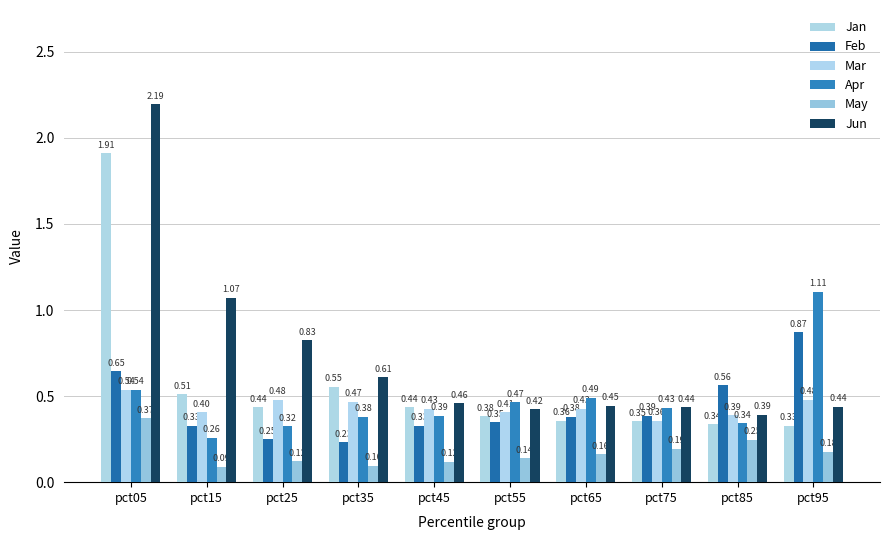

Reading left to right, list all the values displayed in this chart.

Jan: 1.9	0.5	0.4	0.6	0.4	0.4	0.4	0.4	0.3	0.3
Feb: 0.6	0.3	0.3	0.2	0.3	0.3	0.4	0.4	0.6	0.9
Mar: 0.5	0.4	0.5	0.5	0.4	0.4	0.4	0.4	0.4	0.5
Apr: 0.5	0.3	0.3	0.4	0.4	0.5	0.5	0.4	0.3	1.1
May: 0.4	0.1	0.1	0.1	0.1	0.1	0.2	0.2	0.2	0.2
Jun: 2.2	1.1	0.8	0.6	0.5	0.4	0.4	0.4	0.4	0.4